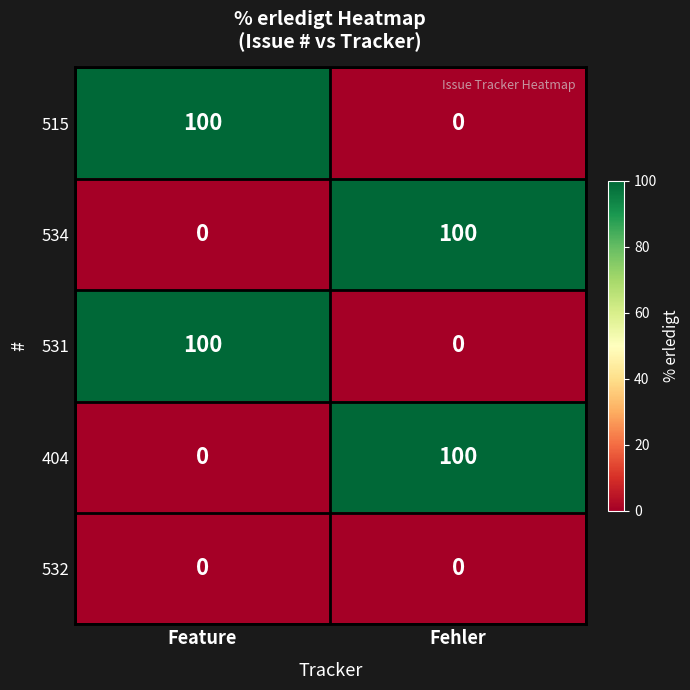

Read the 515 value at Feature.

100